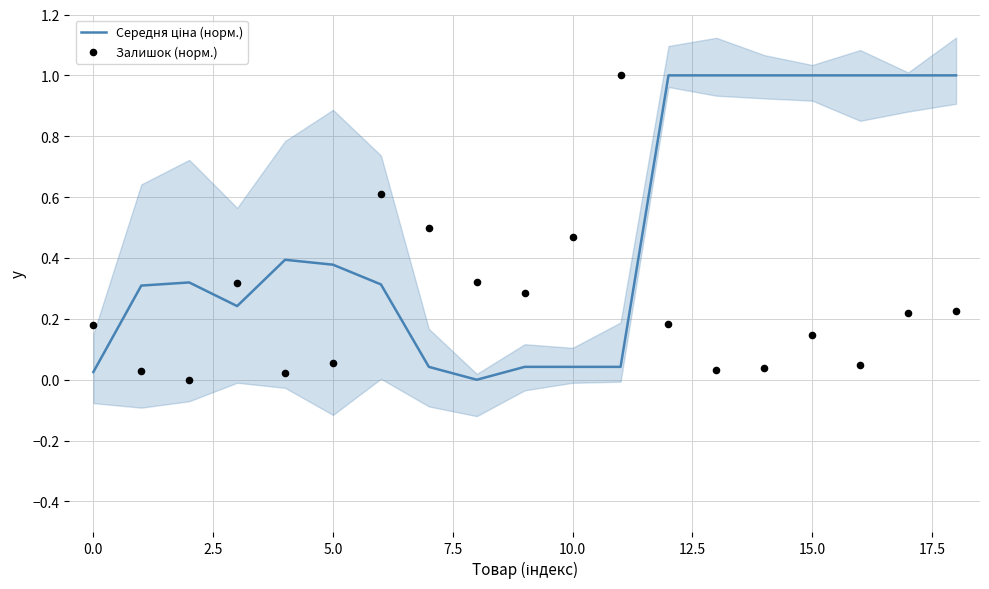

At which category is the sum across all series the highest?

18